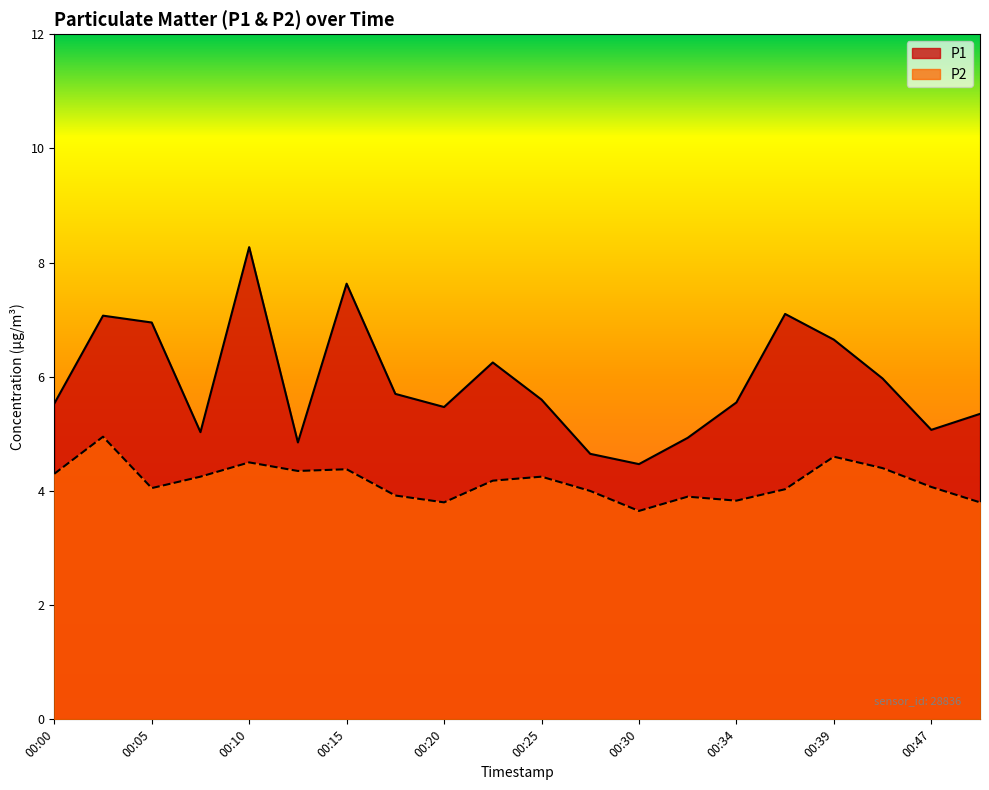

What is the highest value of the P1 series?

8.3